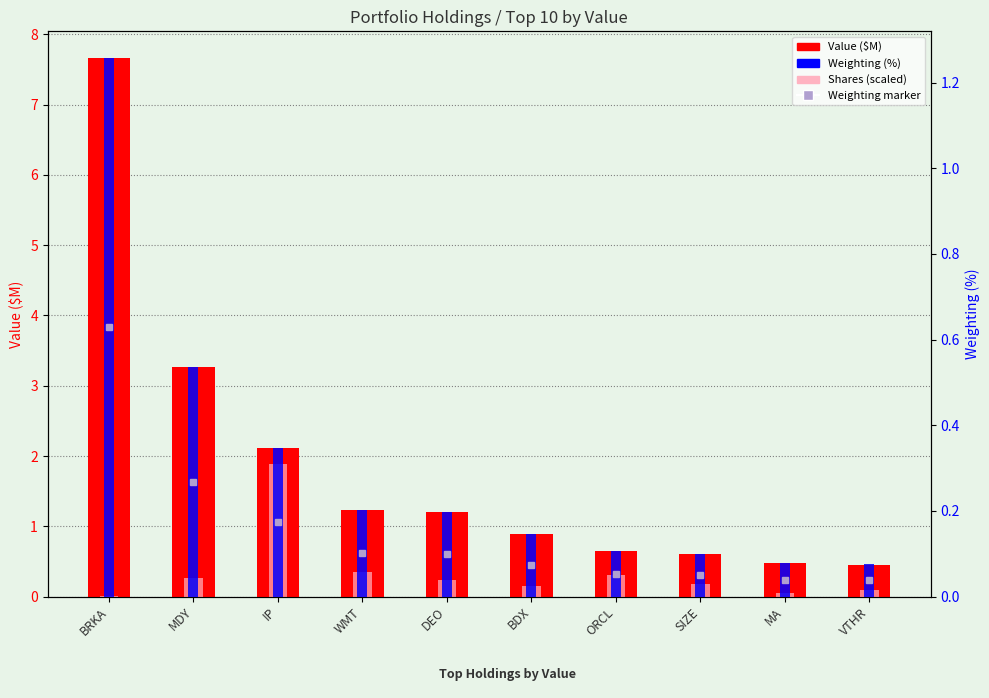

What is the spread (max minus min) of values at MA?

0.4